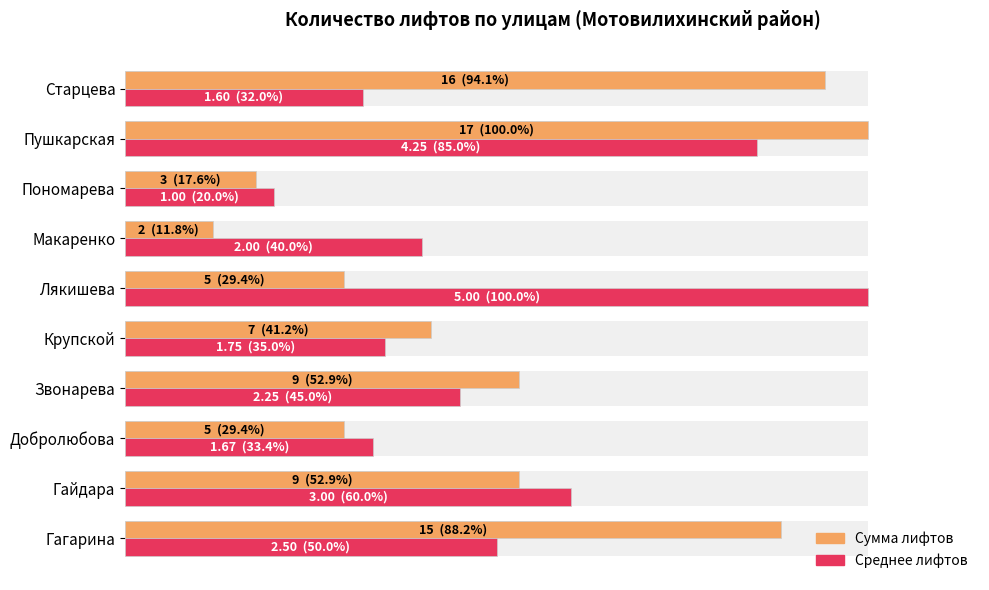

What is the value of the Среднее лифтов bar at the 9th from the left?

85.0